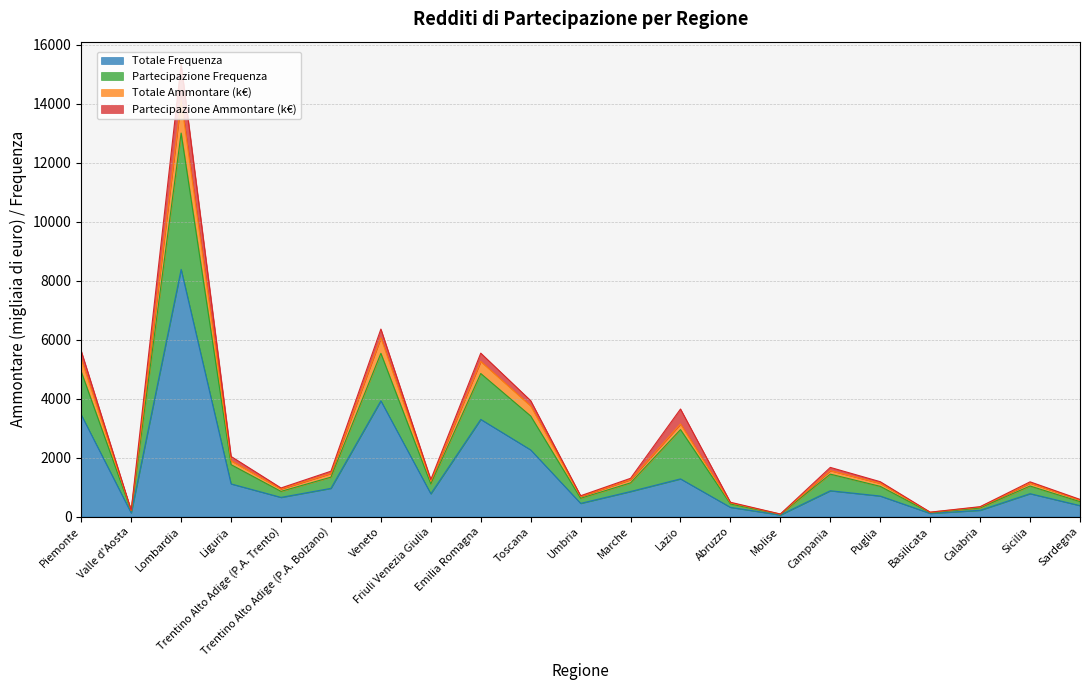

What is the label of the 17th point from the right?

Trentino Alto Adige (P.A. Trento)